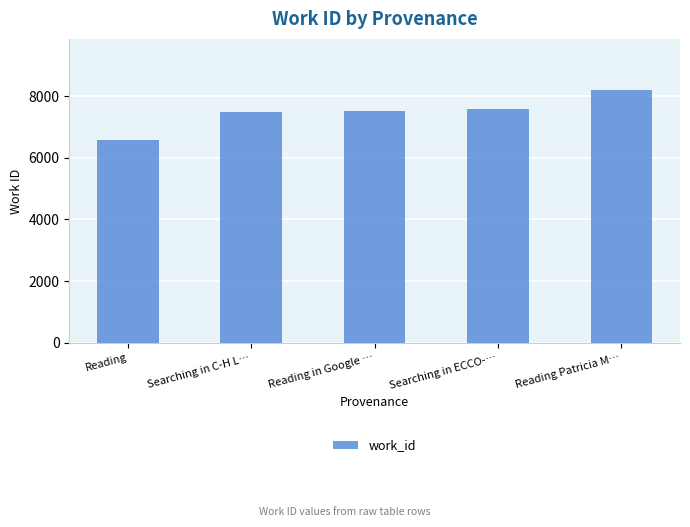

Read the value at Reading Patricia M….

8209